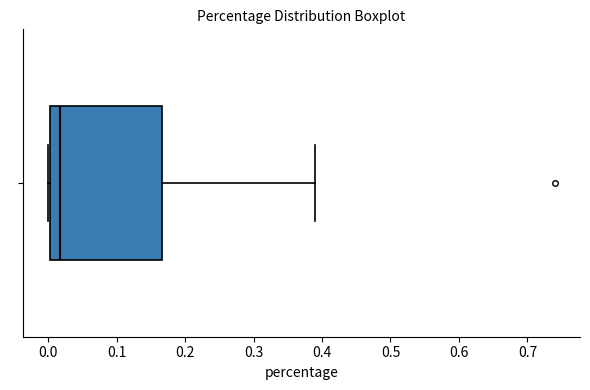

Read this box plot against the x-axis: the position of the median line, the range covered by the box, and the ends of both whiskers. The values are not printed on the chart, so give them approximately, as read against the axis.

median 0.02, box 0.00 to 0.17, whiskers 0.00 to 0.39